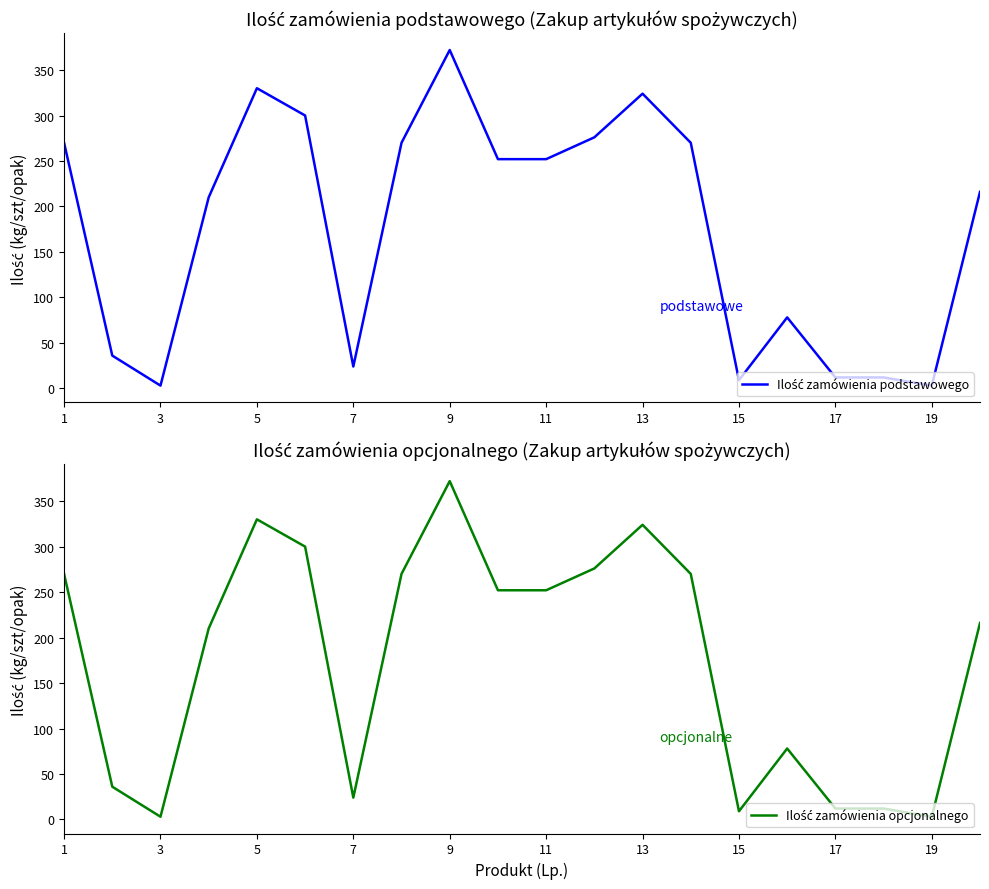

Which series changed the most between 17 and 18?

Ilość zamówienia podstawowego